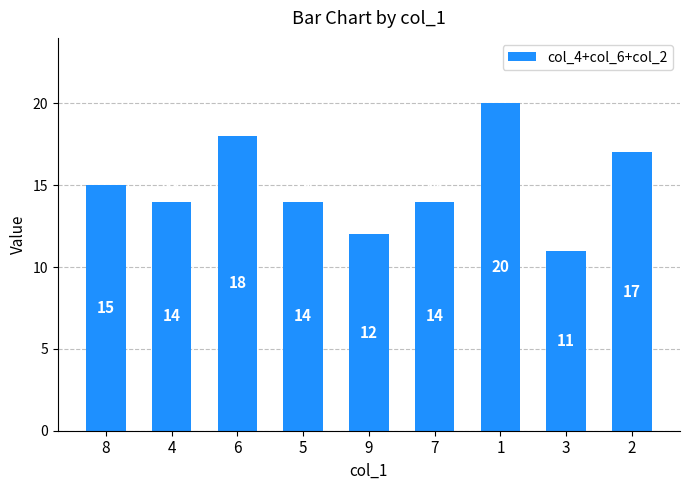

What is the change in value from 6 to 5?

-4